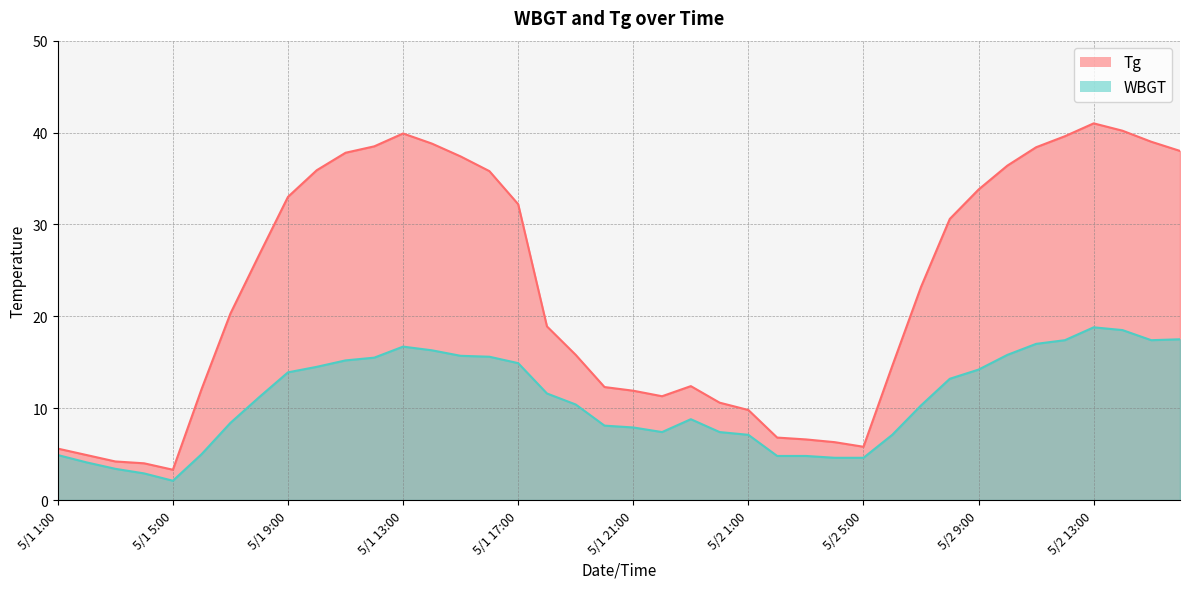

What value does the Tg series have at 5/1 7:00?

20.3